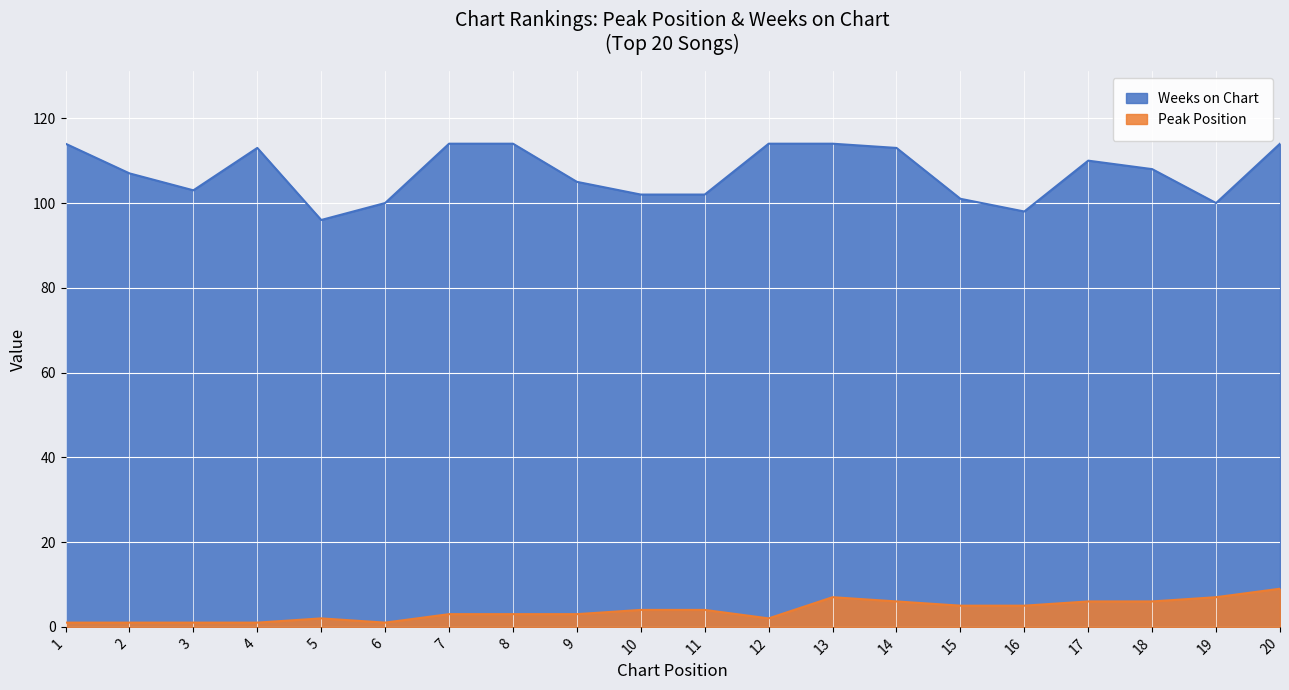

How many values in the Weeks on Chart series exceed 108?

9